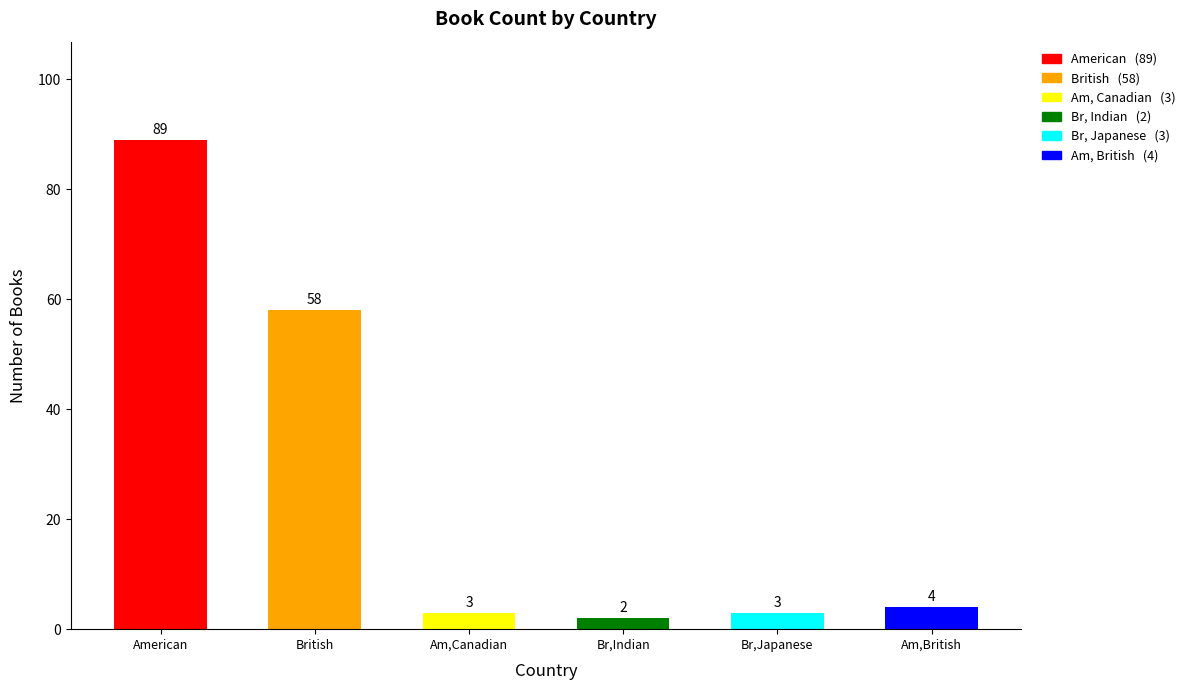

Between Am,Canadian and American, which is larger?

American